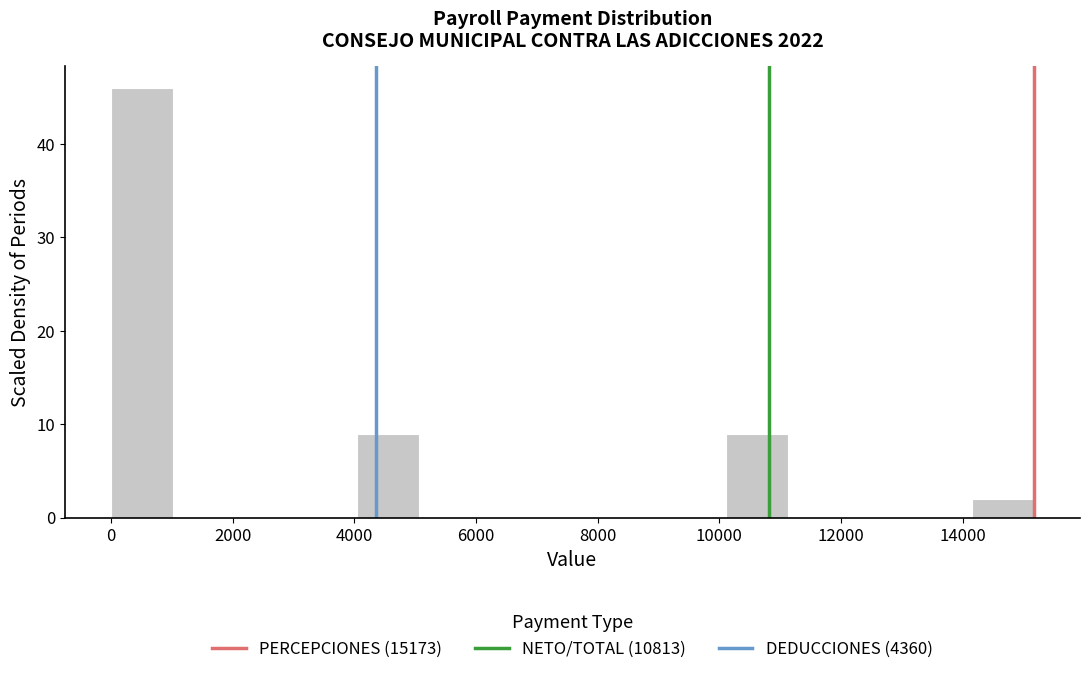

Reading left to right, transcribe this chart: for each bar, give the range it covers on the x-axis and its height. Neither the bar edges nor the heights are printed on the chart, so give them approximately, as read against the axes.

0 to 1000: 46
1000 to 2000: 0
2000 to 3000: 0
3000 to 4000: 0
4000 to 5000: 9
5000 to 6000: 0
6000 to 7000: 0
7000 to 8000: 0
8000 to 9200: 0
9200 to 10200: 0
10200 to 11200: 9
11200 to 12200: 0
12200 to 13200: 0
13200 to 14200: 0
14200 to 15200: 2